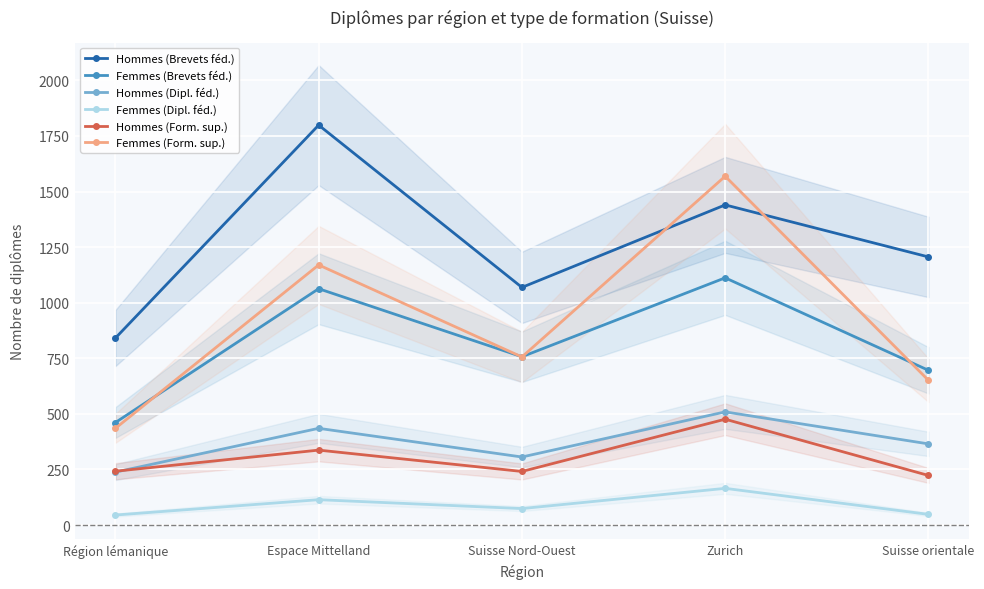

Reading left to right, what are all the values shown in this chart?

Hommes (Brevets féd.): 841	1799	1069	1440	1206
Femmes (Brevets féd.): 461	1063	757	1112	696
Hommes (Dipl. féd.): 238	435	306	509	365
Femmes (Dipl. féd.): 45	114	74	165	48
Hommes (Form. sup.): 242	337	241	476	223
Femmes (Form. sup.): 435	1170	756	1569	651